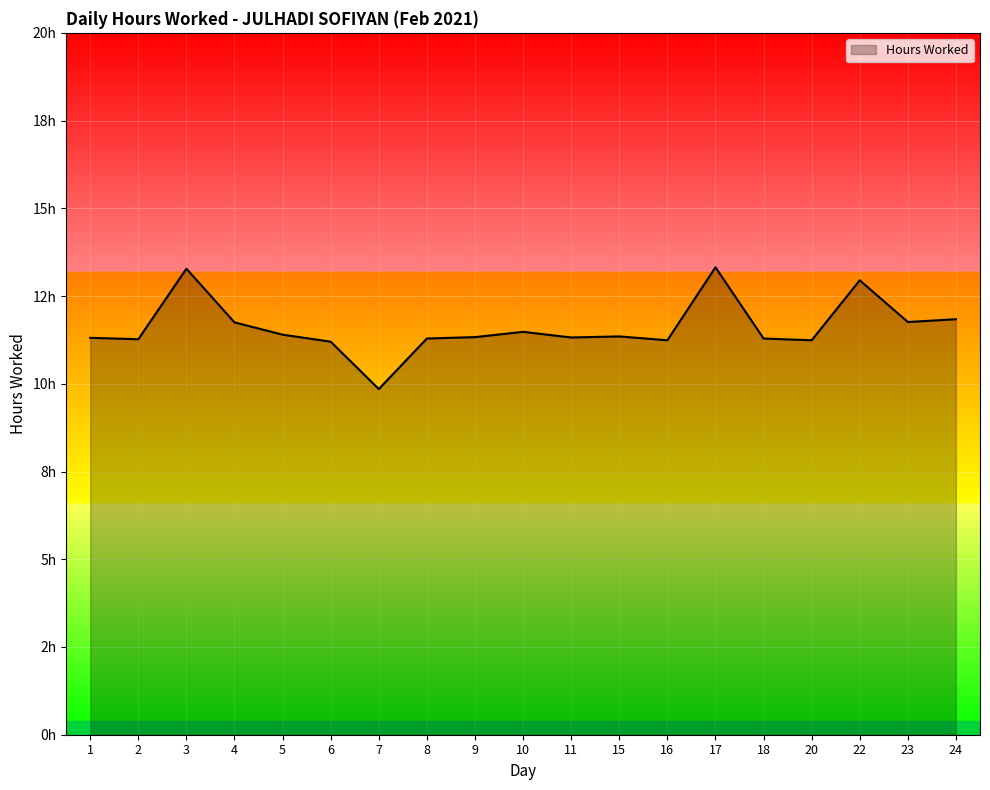

Does the chart display data point markers on the line(s)?

No